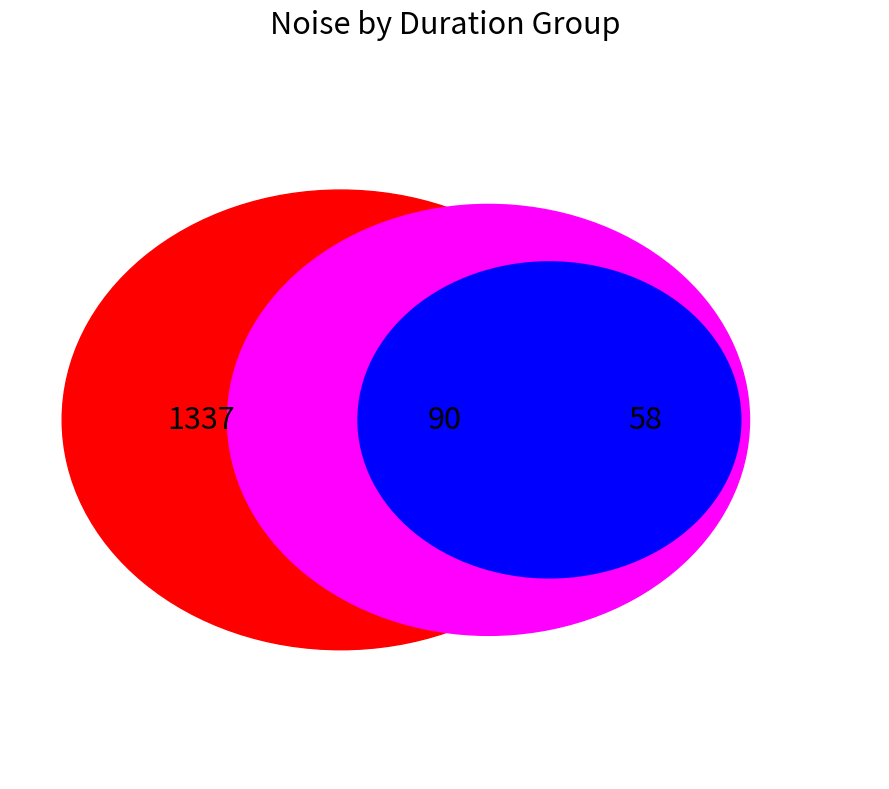

Is it true that 0.170667 is 2% of the pie?

True